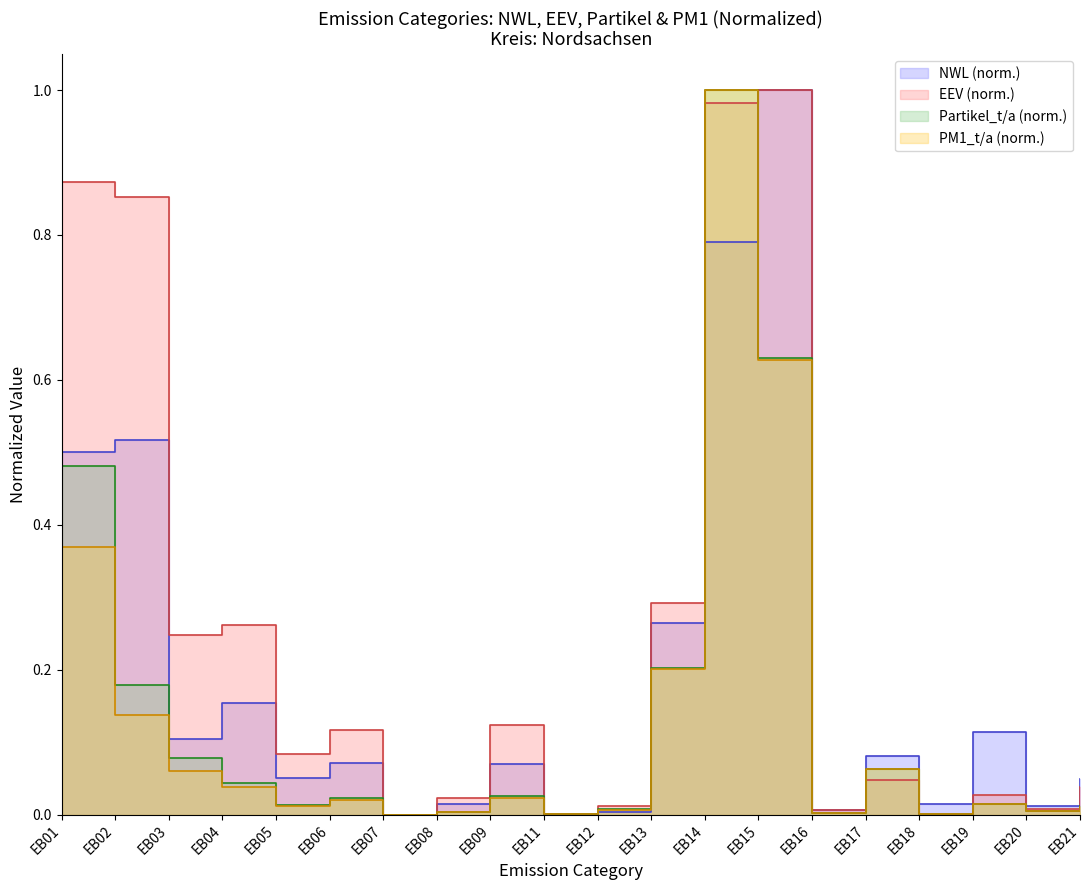

What is the average value of the Partikel_t/a series?

0.1